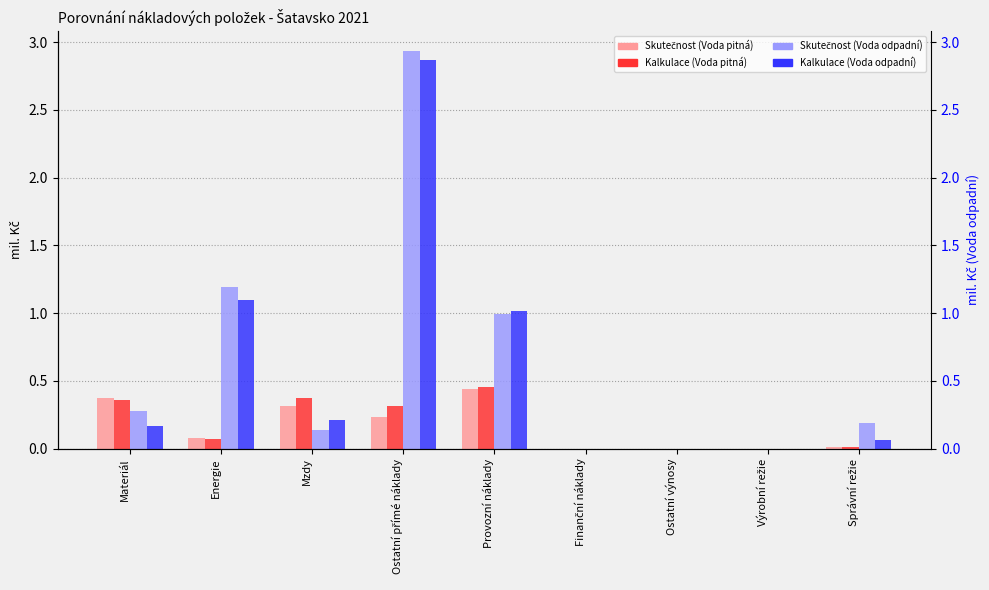

What is the maximum value for Kalkulace (Voda pitná)?

0.5